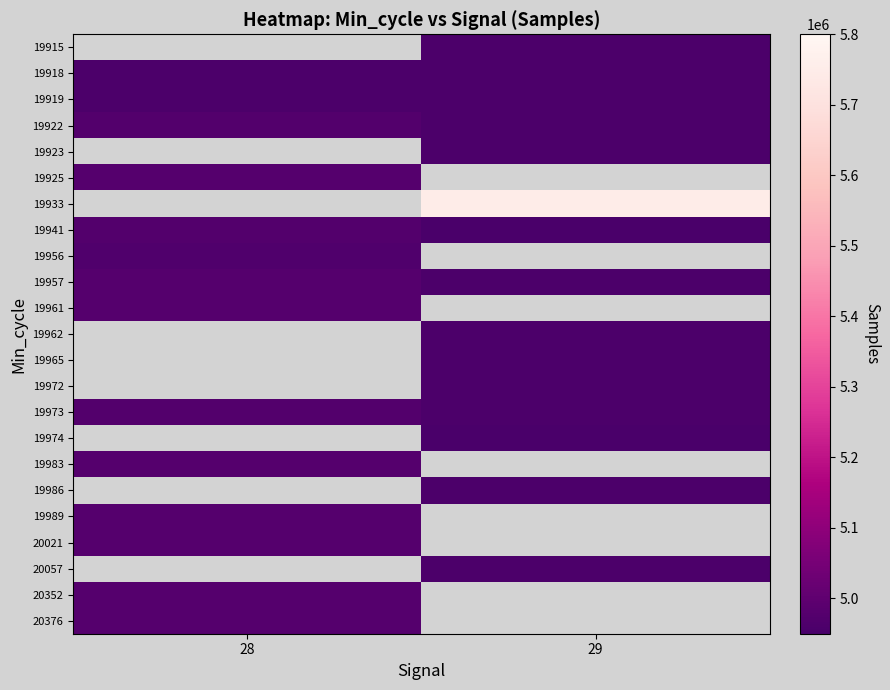

Is it true that 19973 equals 6991272.8 at 28?

False